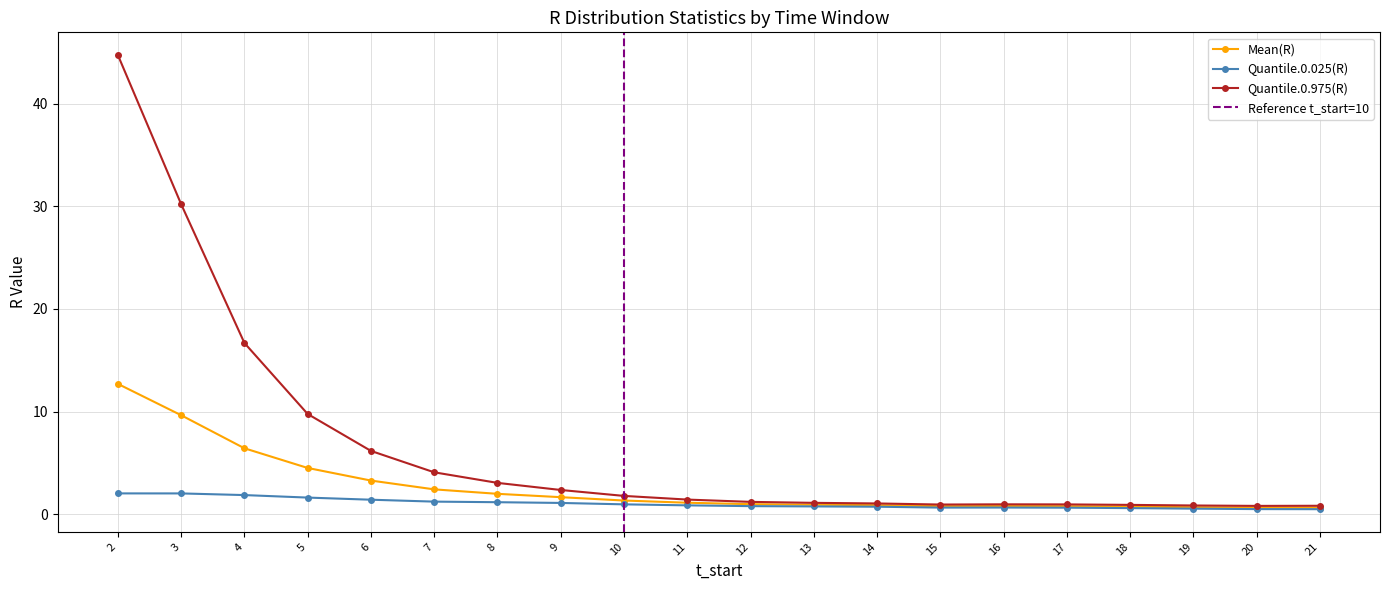

Is this an area chart (filled region under the line)?

No